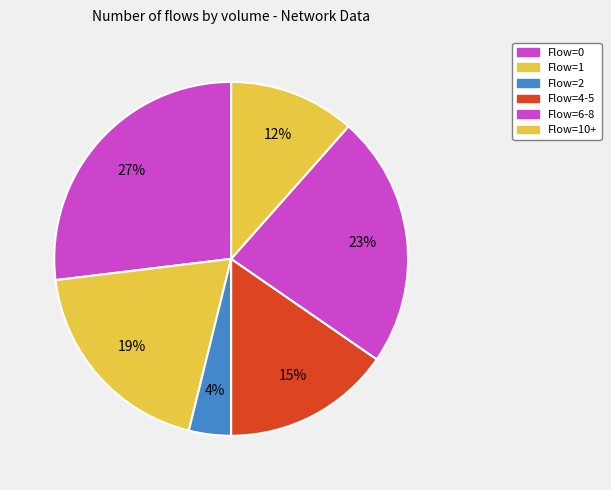

How many segments does this pie chart have?

6